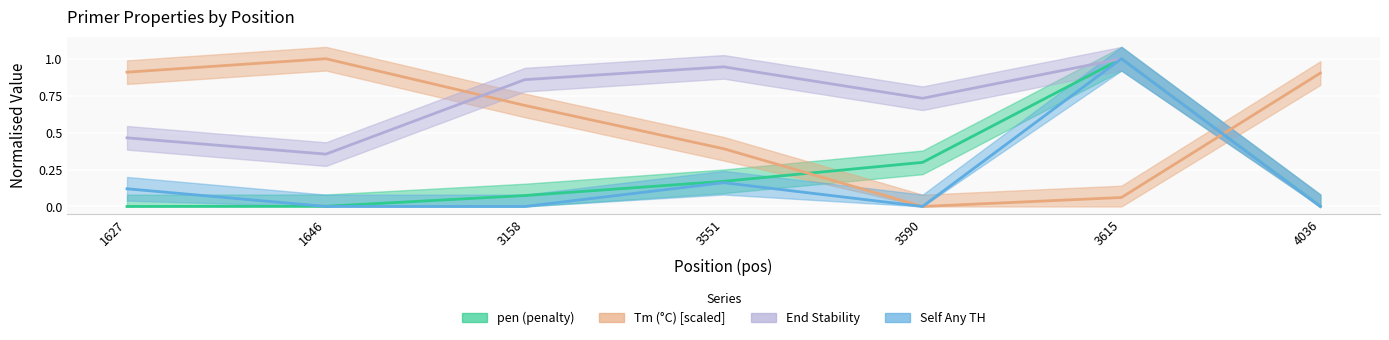

What is the average value of the pen series?

0.2